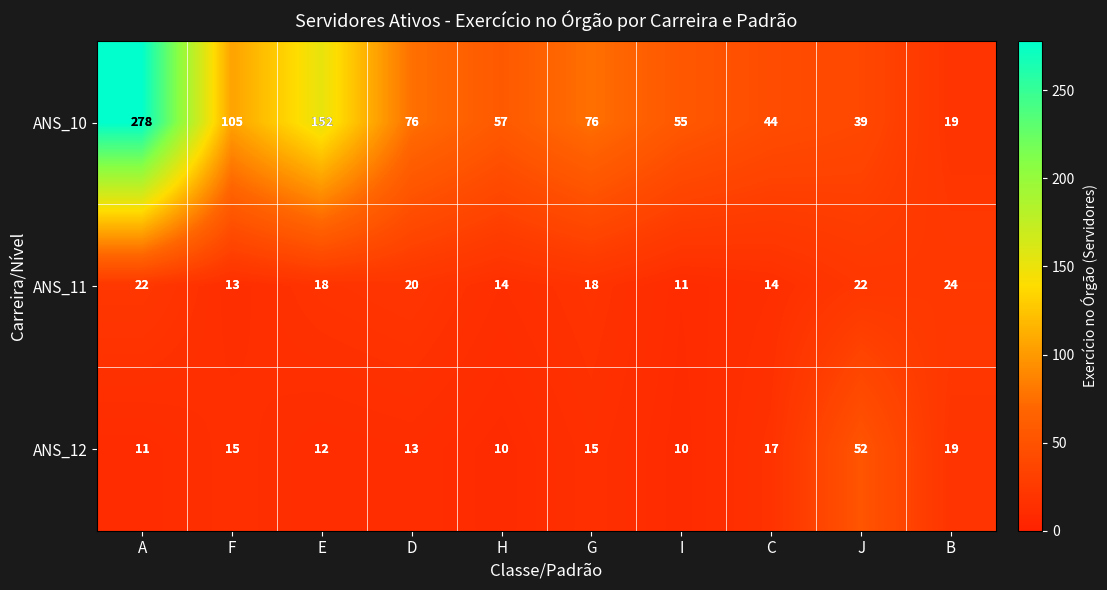

Reading left to right, list all the values displayed in this chart.

ANS_10: 278	105	152	76	57	76	55	44	39	19
ANS_11: 22	13	18	20	14	18	11	14	22	24
ANS_12: 11	15	12	13	10	15	10	17	52	19